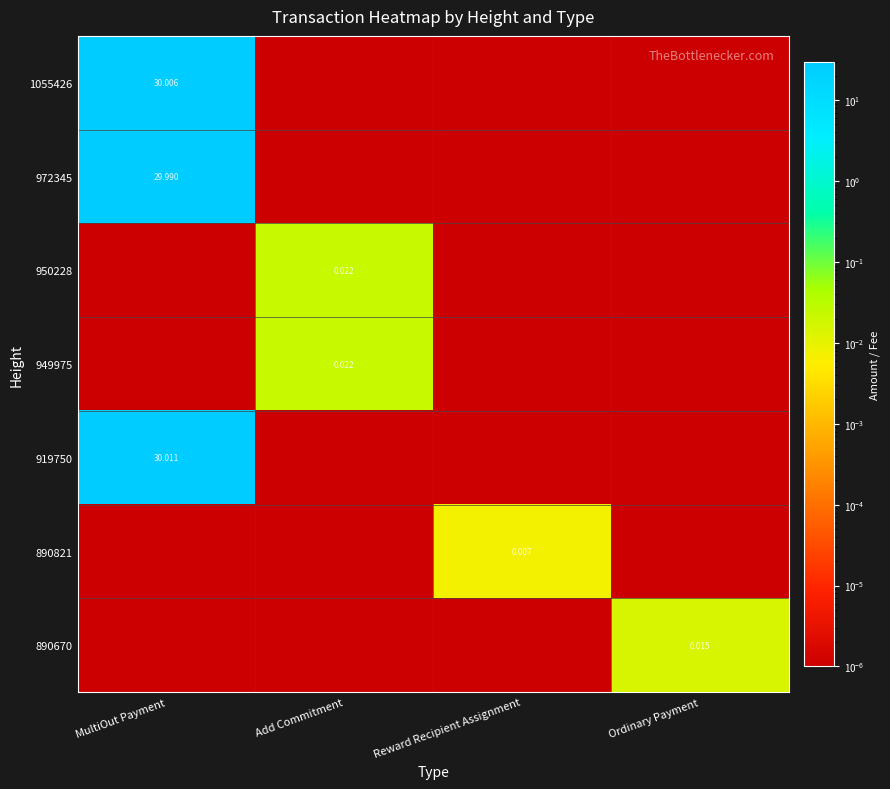

At which category is the sum across all series the highest?

MultiOut Payment